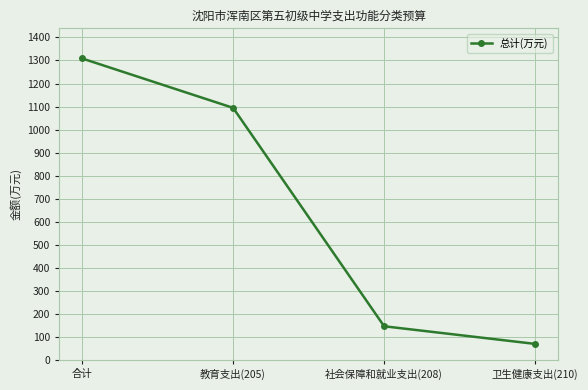

How many lines are shown in the chart?

1